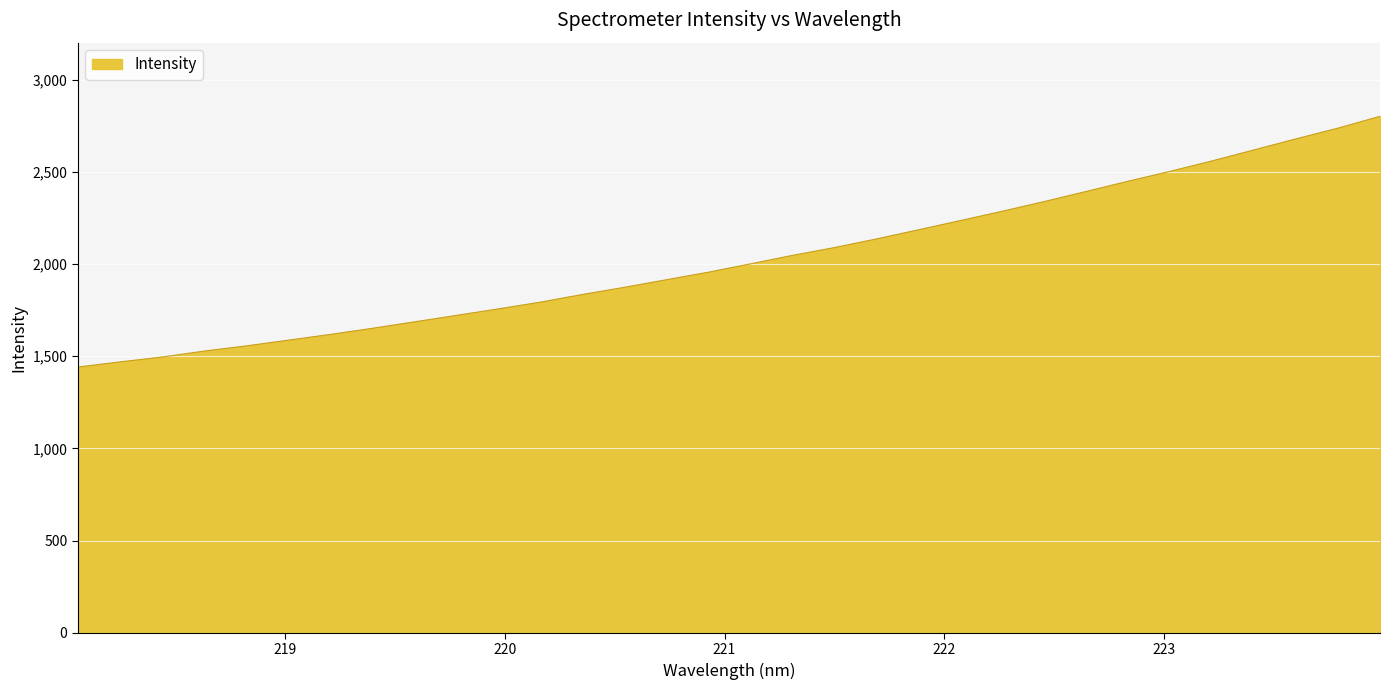

True or false: there are more than 0 points higher than both neighbors.

False